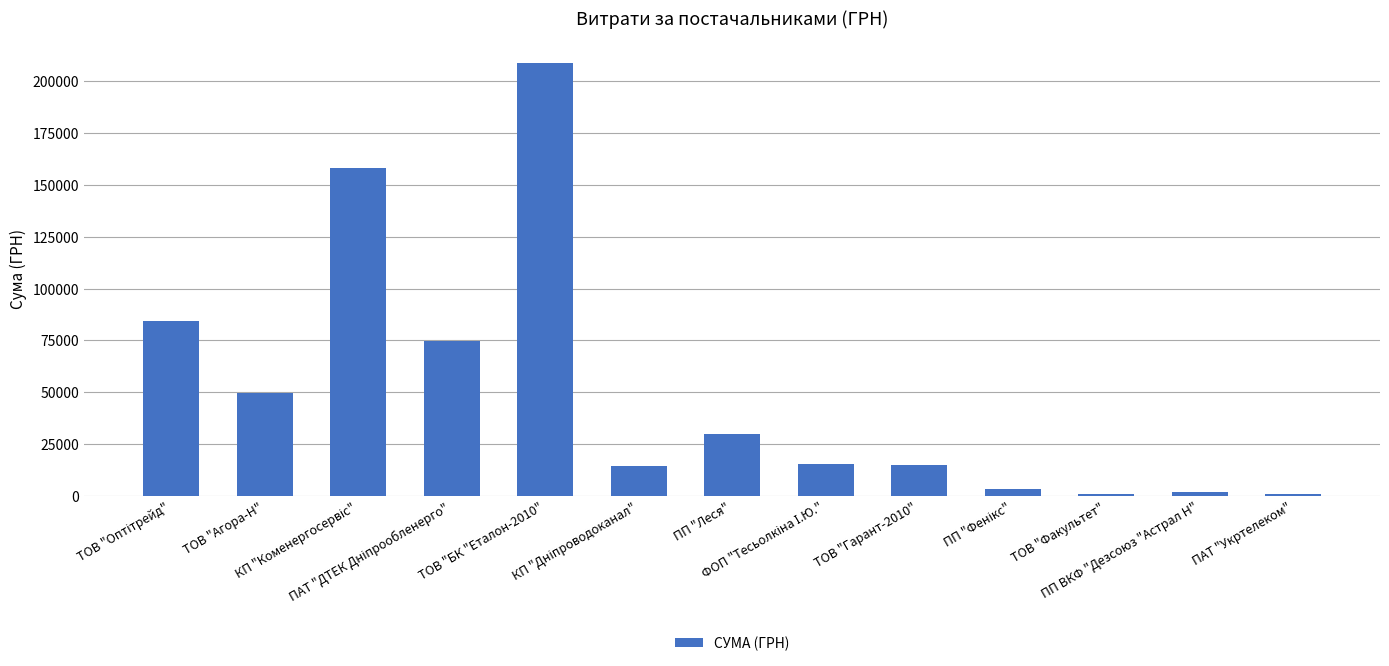

How many data points are less than 15361?

6